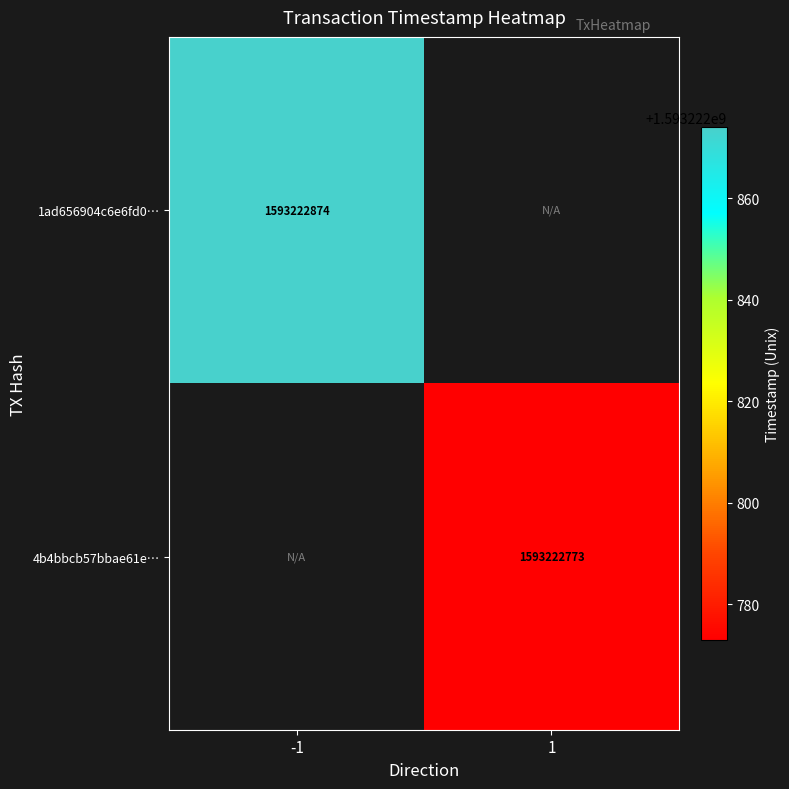

Which series has the widest spread of values?

1ad656904c6e6fd052fff57a3be69053bafb727